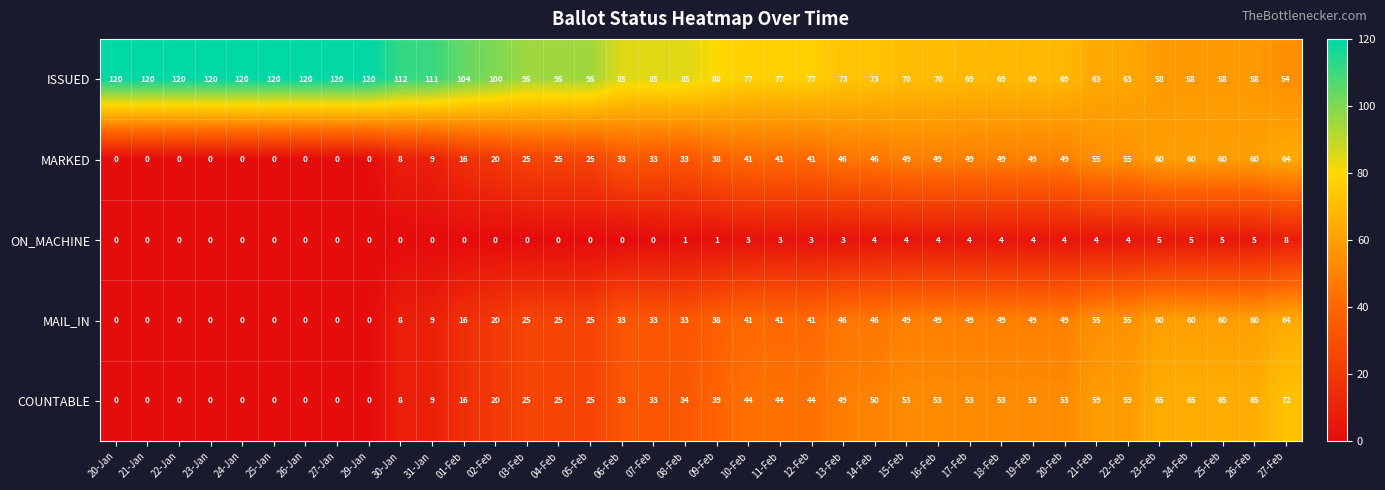

What value does the ISSUED series have at 20-Feb, to the nearest 10?

70